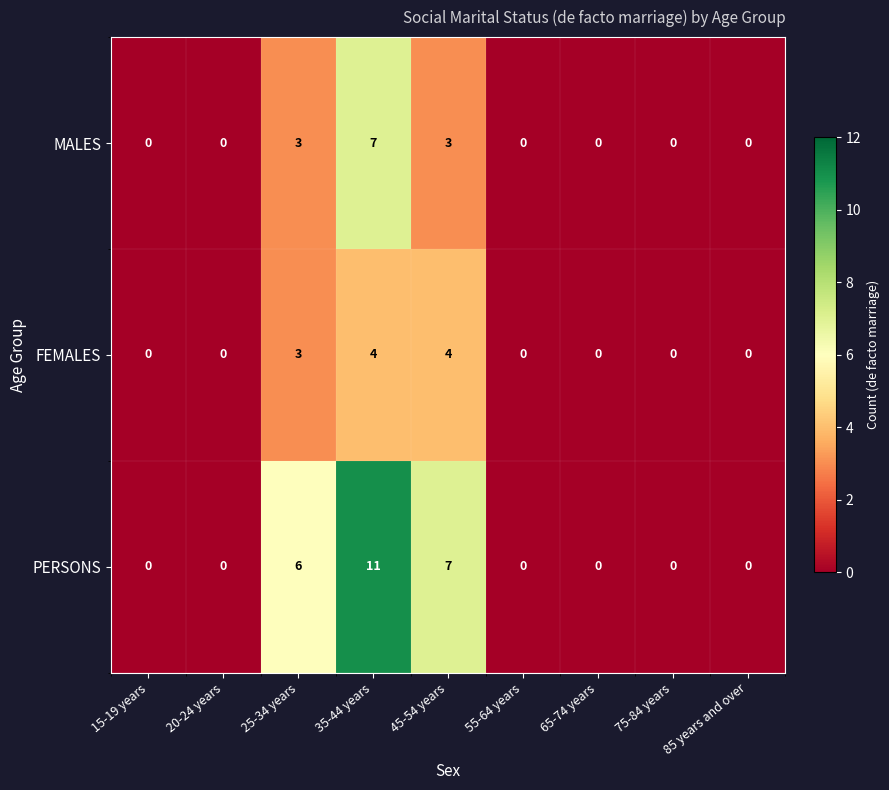

What is the greatest value displayed?

11